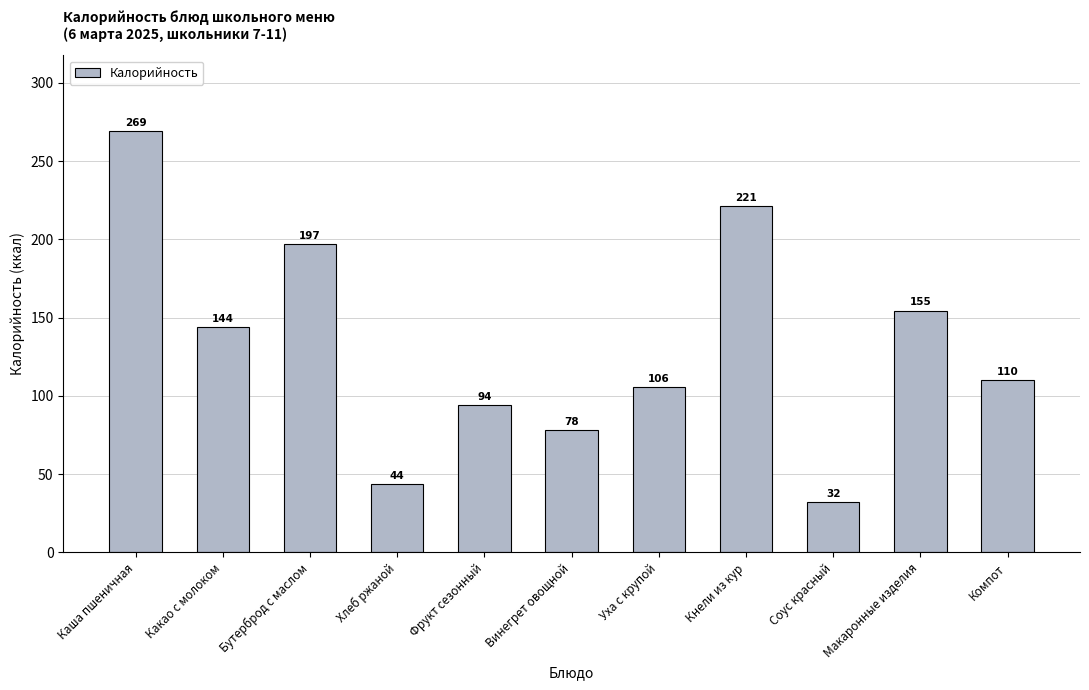

Read the value at Фрукт сезонный.

94.0